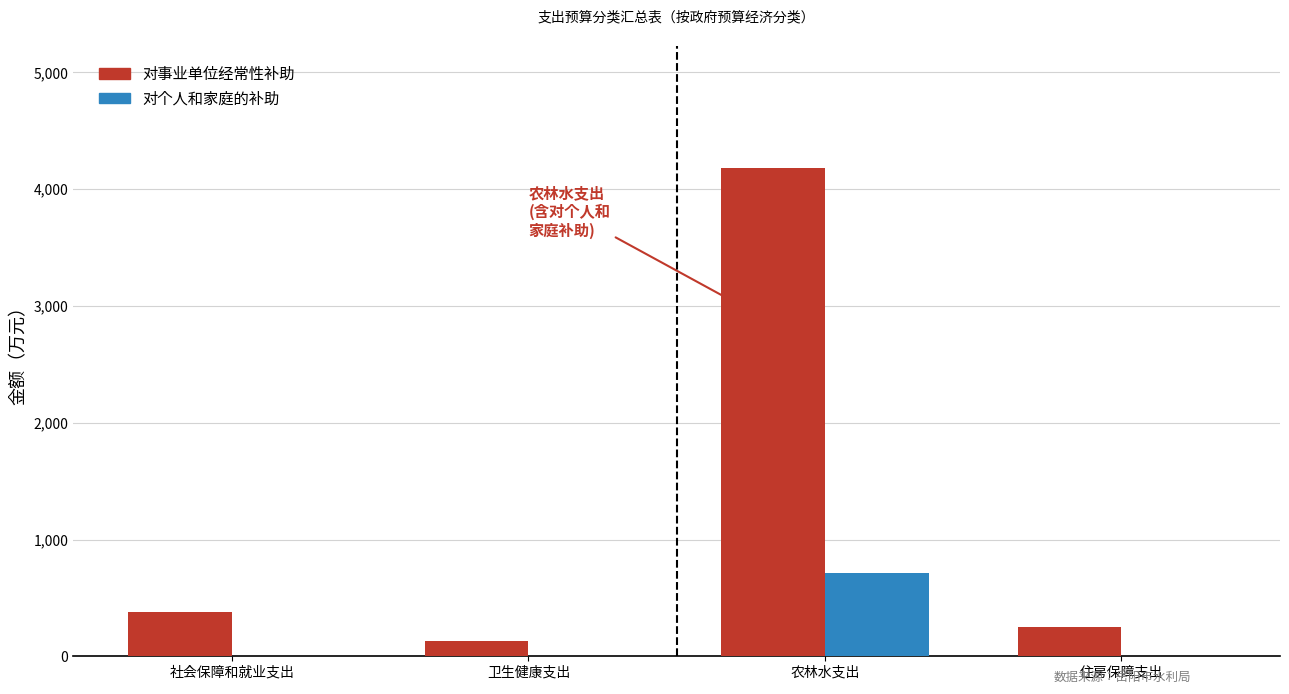

How many distinct data groups are displayed?

2